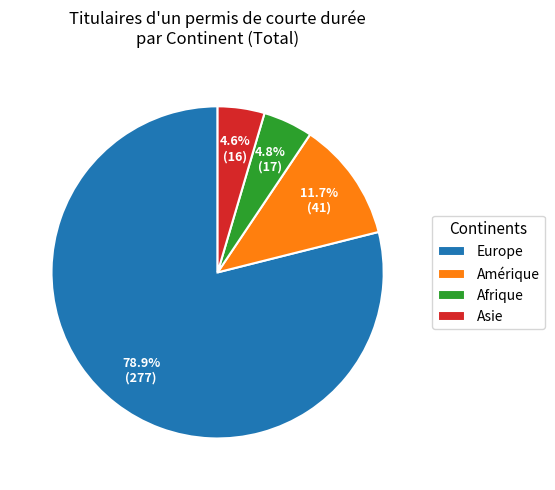

Which slice represents more than half of the pie?

Europe